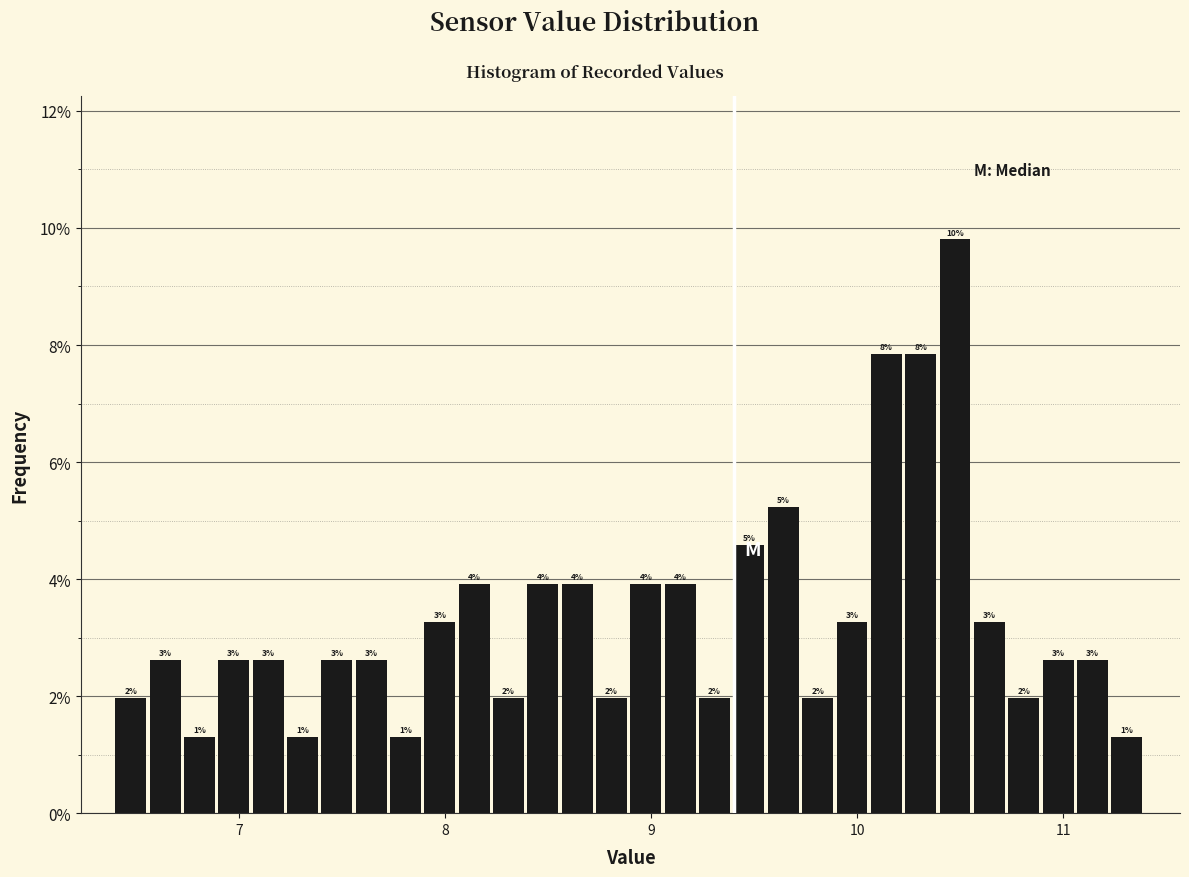

Read against the x-axis, roughly where is the centre of the tallest bar?

10.5